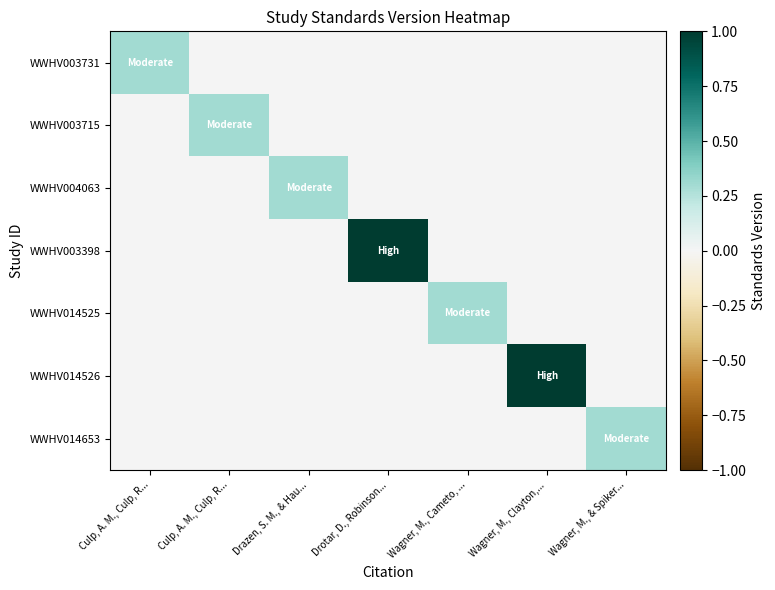

Reading right to left, transcribe all the data shown in this chart.

WWHV003731: Wagner, M., & Spiker...=0.0	Wagner, M., Clayton,...=0.0	Wagner, M., Cameto, ...=0.0	Drotar, D., Robinson...=0.0	Drazen, S. M., & Hau...=0.0	Culp, A. M., Culp, R...=0.0	Culp, A. M., Culp, R...=0.3
WWHV003715: Wagner, M., & Spiker...=0.0	Wagner, M., Clayton,...=0.0	Wagner, M., Cameto, ...=0.0	Drotar, D., Robinson...=0.0	Drazen, S. M., & Hau...=0.0	Culp, A. M., Culp, R...=0.3	Culp, A. M., Culp, R...=0.0
WWHV004063: Wagner, M., & Spiker...=0.0	Wagner, M., Clayton,...=0.0	Wagner, M., Cameto, ...=0.0	Drotar, D., Robinson...=0.0	Drazen, S. M., & Hau...=0.3	Culp, A. M., Culp, R...=0.0	Culp, A. M., Culp, R...=0.0
WWHV003398: Wagner, M., & Spiker...=0.0	Wagner, M., Clayton,...=0.0	Wagner, M., Cameto, ...=0.0	Drotar, D., Robinson...=1.0	Drazen, S. M., & Hau...=0.0	Culp, A. M., Culp, R...=0.0	Culp, A. M., Culp, R...=0.0
WWHV014525: Wagner, M., & Spiker...=0.0	Wagner, M., Clayton,...=0.0	Wagner, M., Cameto, ...=0.3	Drotar, D., Robinson...=0.0	Drazen, S. M., & Hau...=0.0	Culp, A. M., Culp, R...=0.0	Culp, A. M., Culp, R...=0.0
WWHV014526: Wagner, M., & Spiker...=0.0	Wagner, M., Clayton,...=1.0	Wagner, M., Cameto, ...=0.0	Drotar, D., Robinson...=0.0	Drazen, S. M., & Hau...=0.0	Culp, A. M., Culp, R...=0.0	Culp, A. M., Culp, R...=0.0
WWHV014653: Wagner, M., & Spiker...=0.3	Wagner, M., Clayton,...=0.0	Wagner, M., Cameto, ...=0.0	Drotar, D., Robinson...=0.0	Drazen, S. M., & Hau...=0.0	Culp, A. M., Culp, R...=0.0	Culp, A. M., Culp, R...=0.0